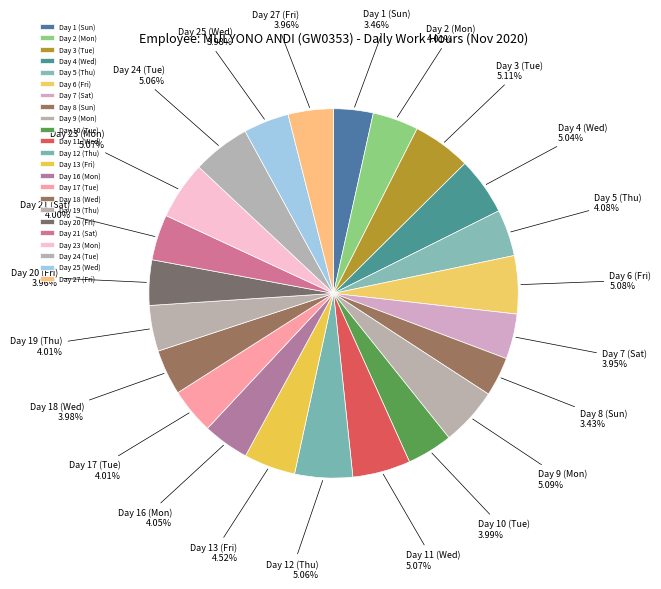

Does Day 25 (Wed) account for over 50% of the chart?

No